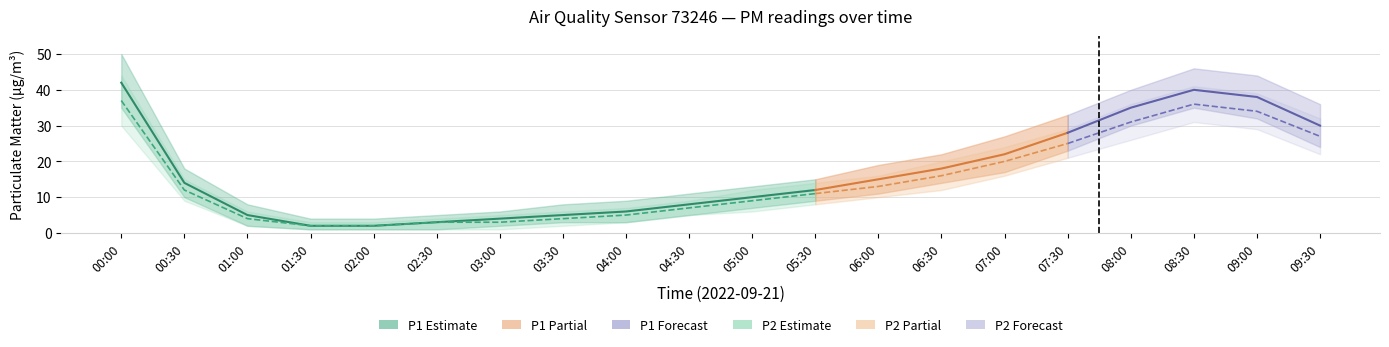

Which series has the largest range (max minus min)?

P1